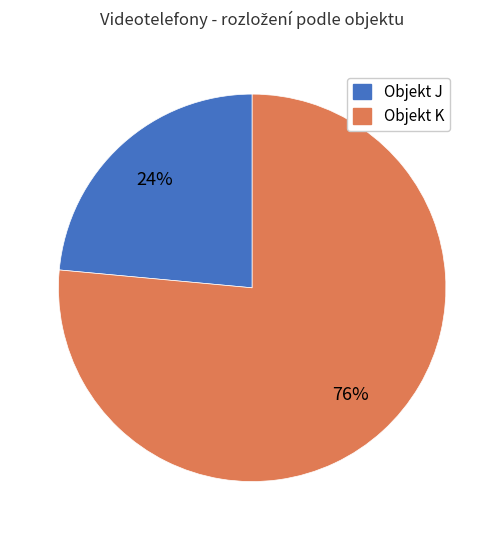

The Objekt J slice represents 12% of the pie. True or false?

False